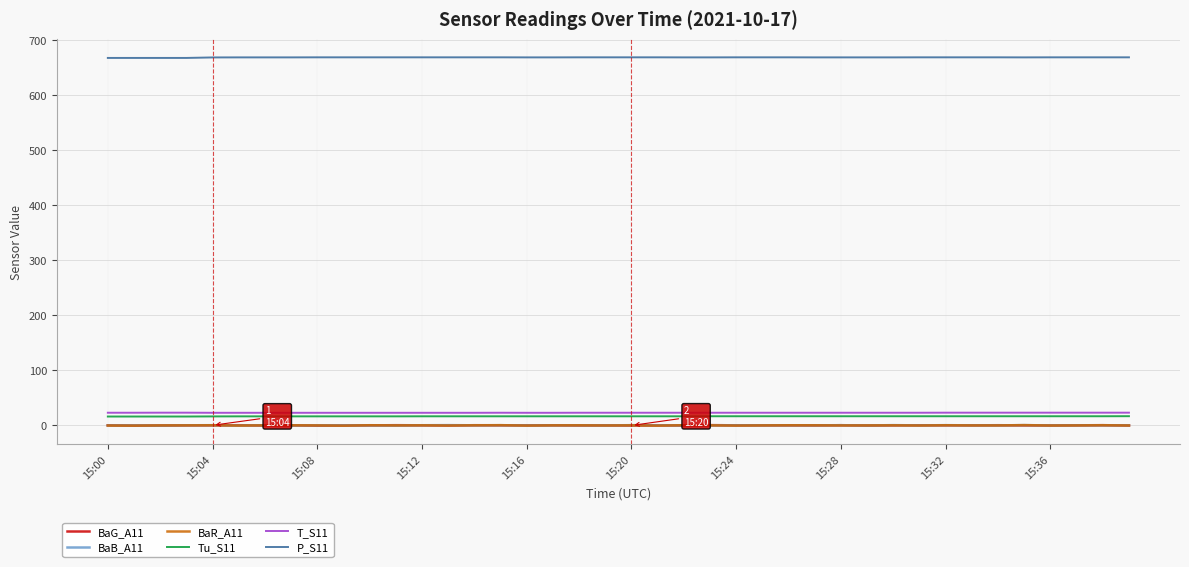

What is the greatest value displayed?

669.3